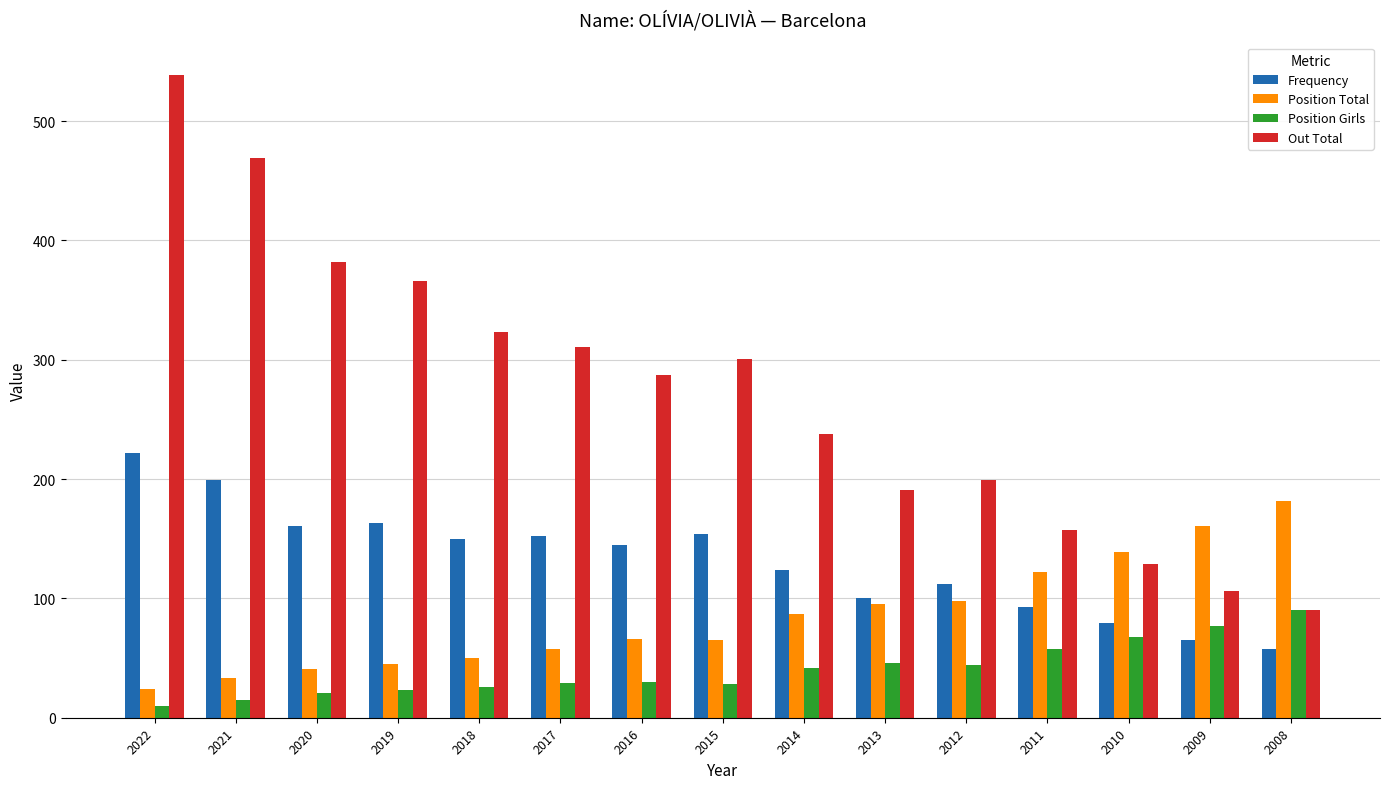

List the series in order of their peak value, highest first.

Out Total, Frequency, Position Total, Position Girls